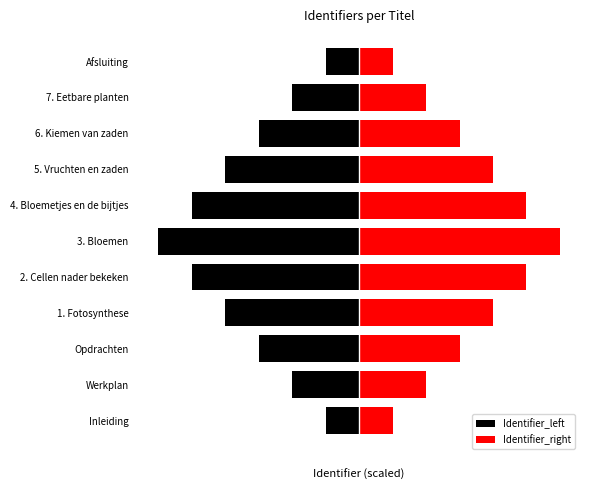

What is the difference between the maximum and second lowest values in the Identifier_left series?

3333.3